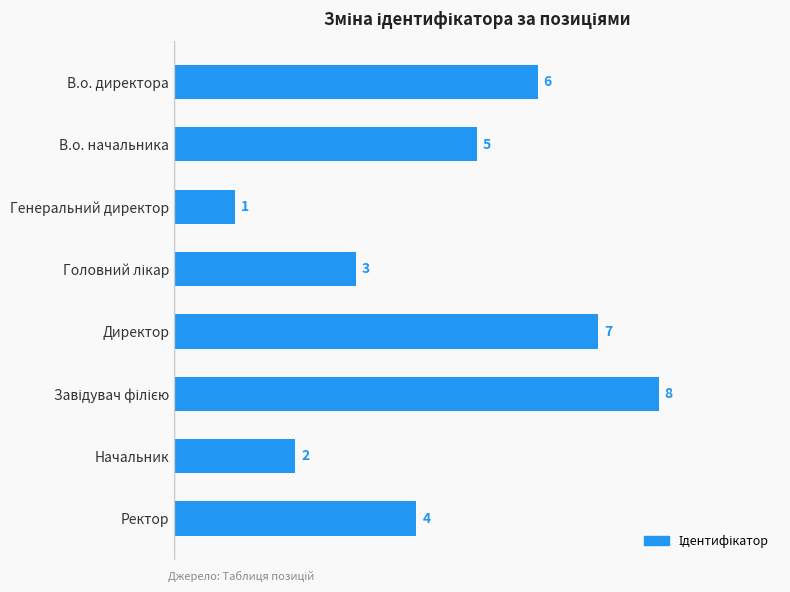

The value at Генеральний директор is 1. True or false?

True